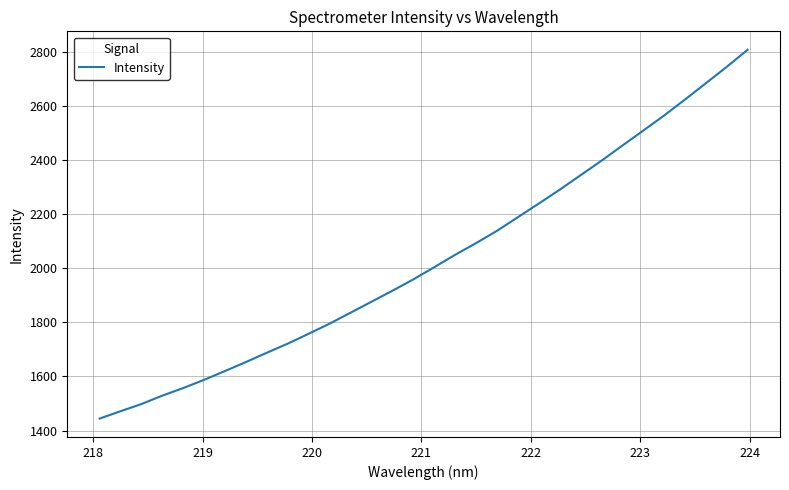

What is the difference between the maximum and minimum values?

1362.5